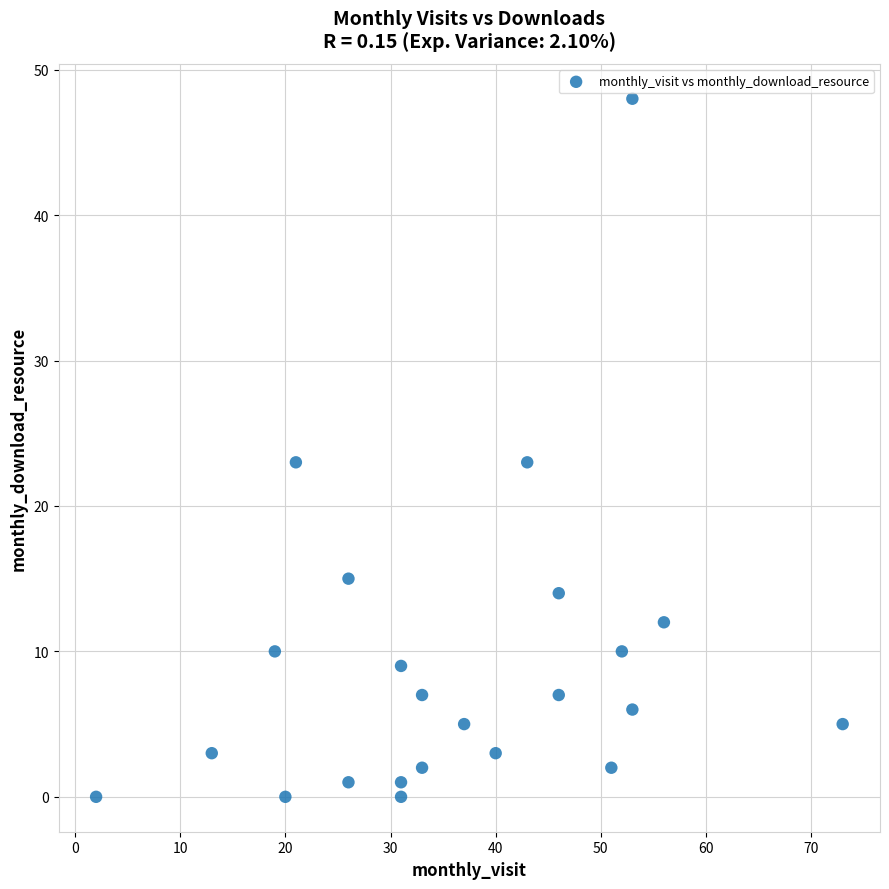

What is the range of X values (max minus min)?

71